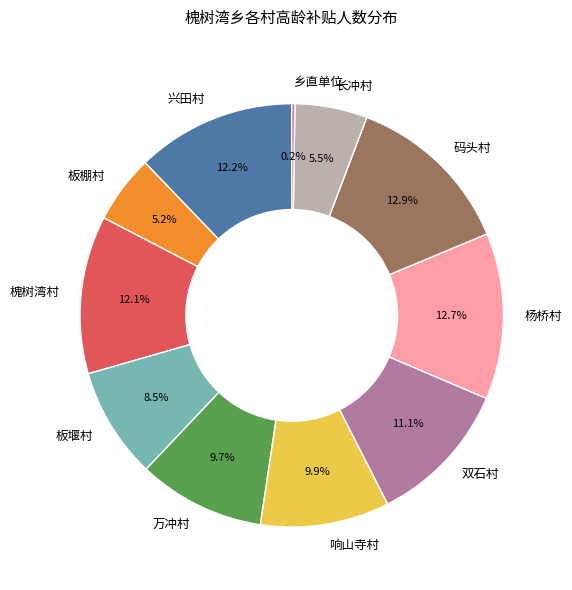

Approximately how many times larger is the value at 槐树湾村 compared to 万冲村?

1.2